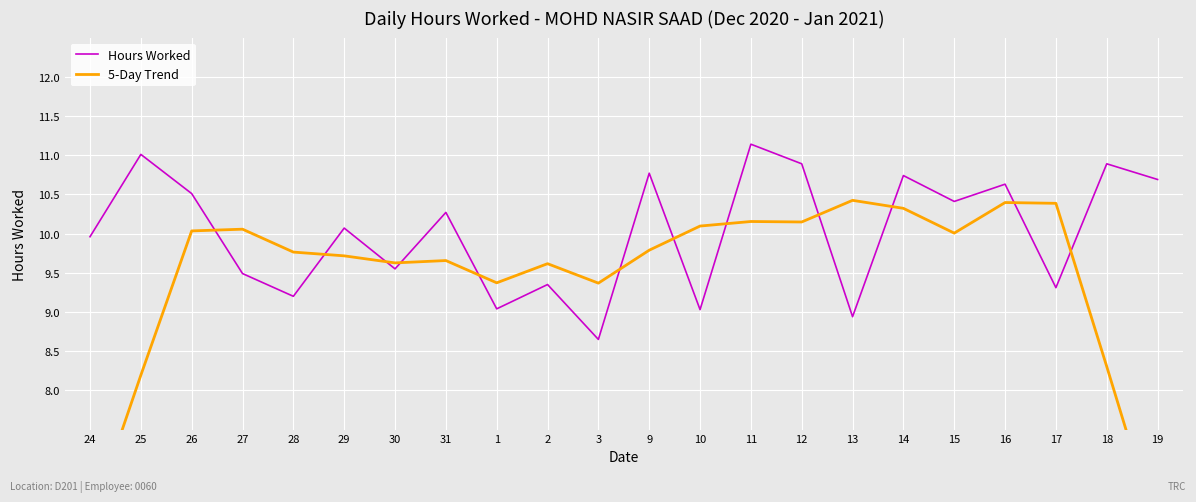

Is it true that Hours Worked equals 6.2 at 25?

False